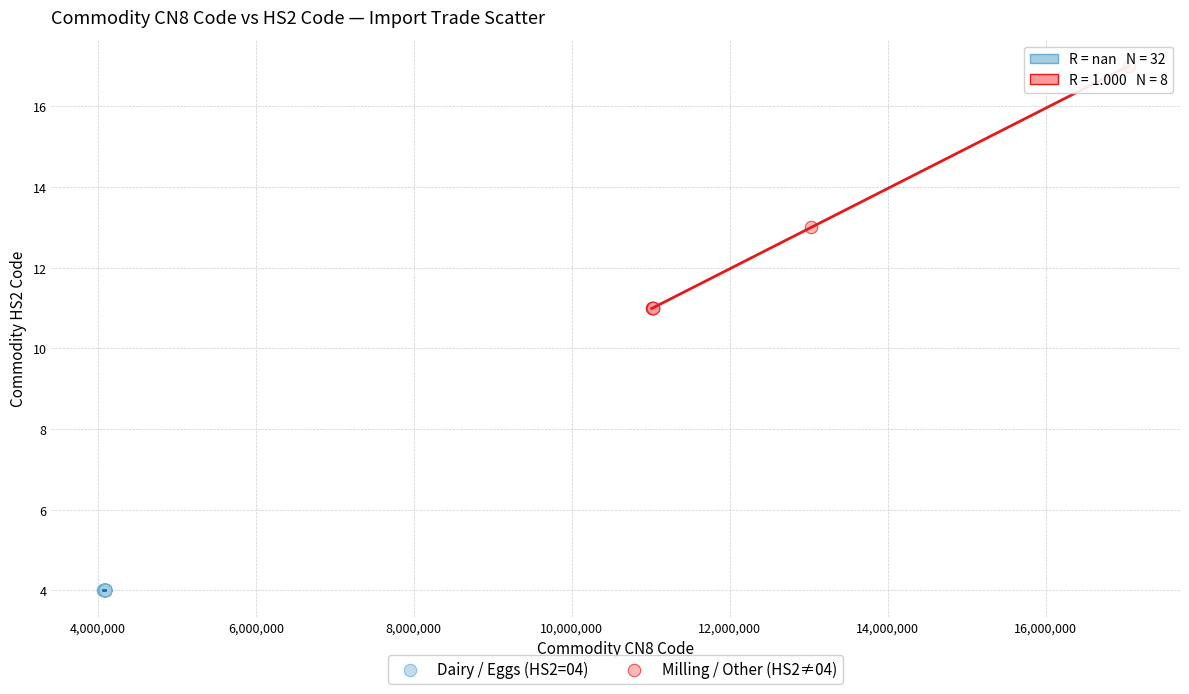

Which series contains the highest Y value?

Milling / Other (HS2≠04)